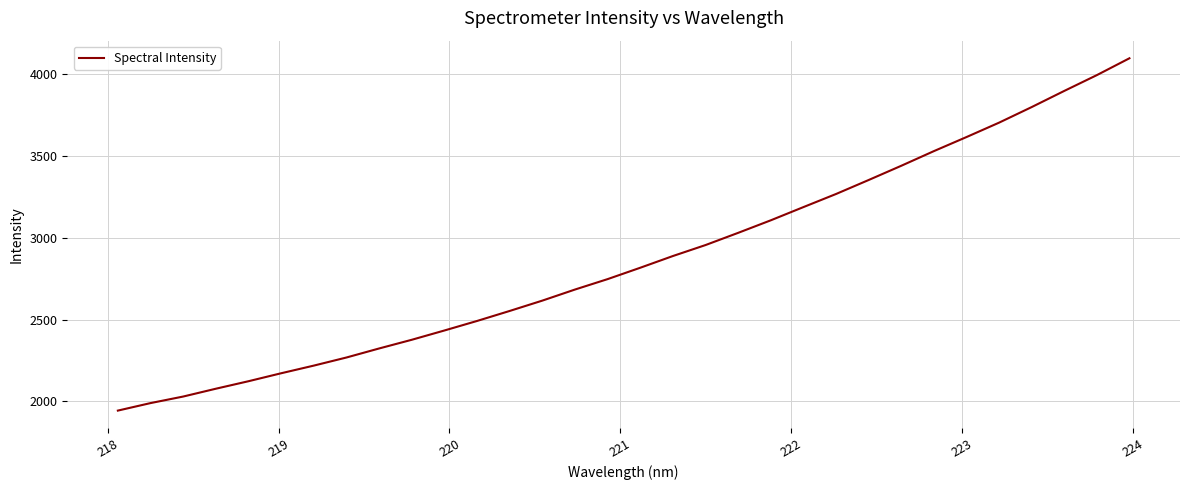

What is the difference between the maximum and minimum values?

2152.8